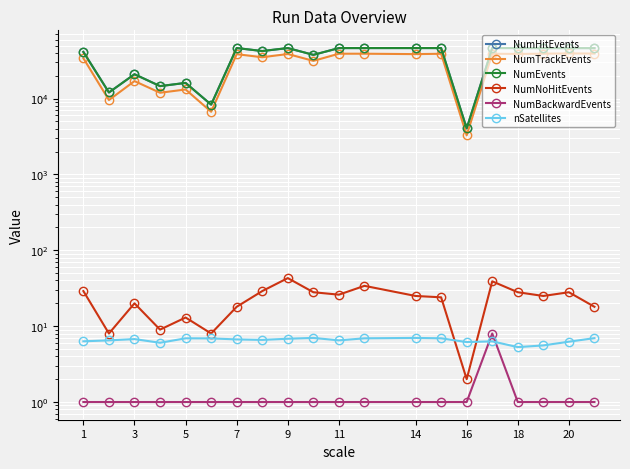

Does the chart display data point markers on the line(s)?

Yes